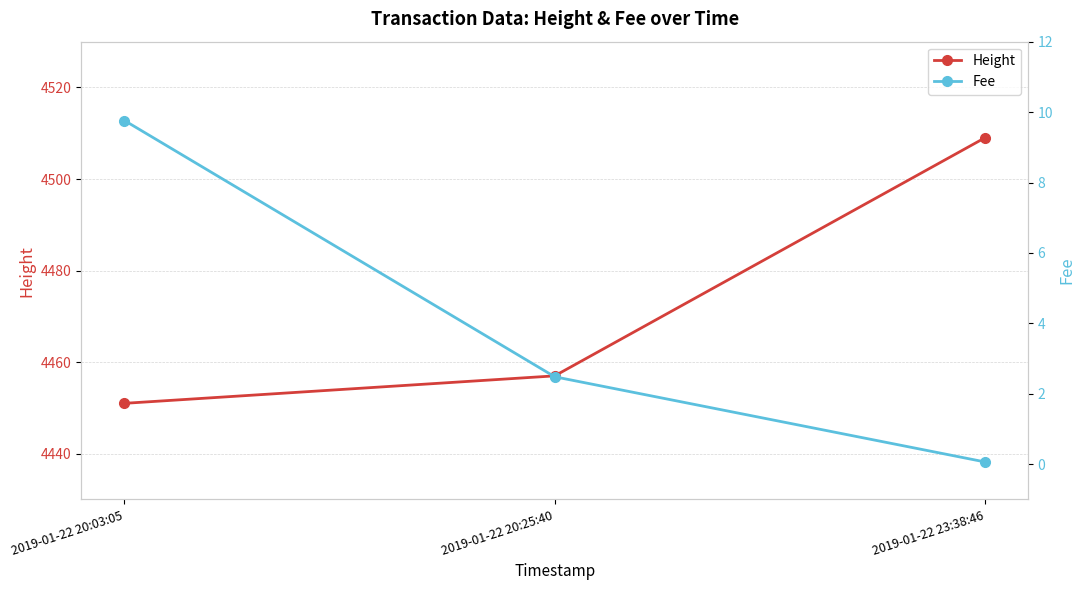

Reading left to right, what are all the values shown in this chart?

Height: 4451.0	4457.0	4509.0
Fee: 9.8	2.5	0.1